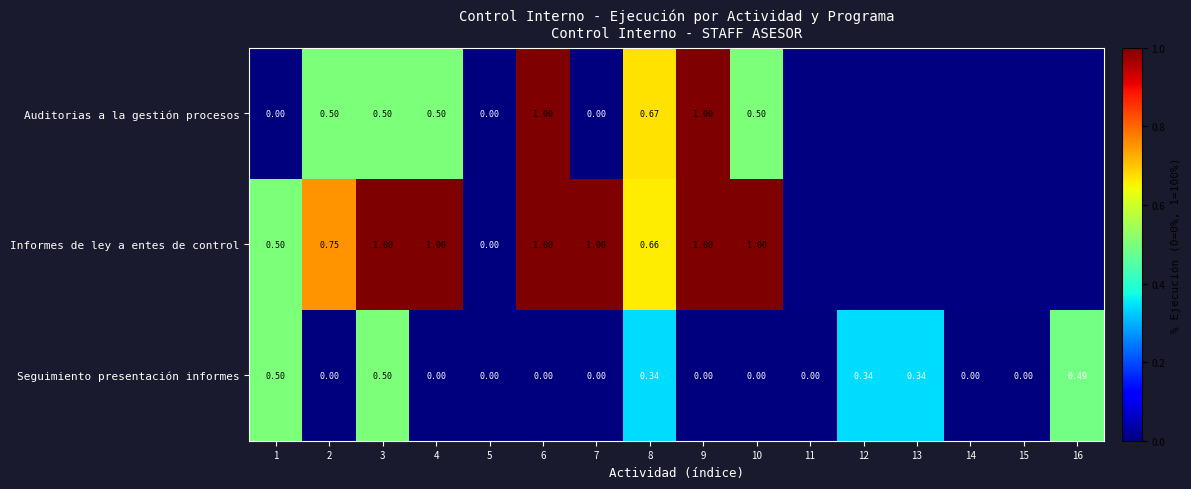

At which category does the chart reach its minimum across all series?

1